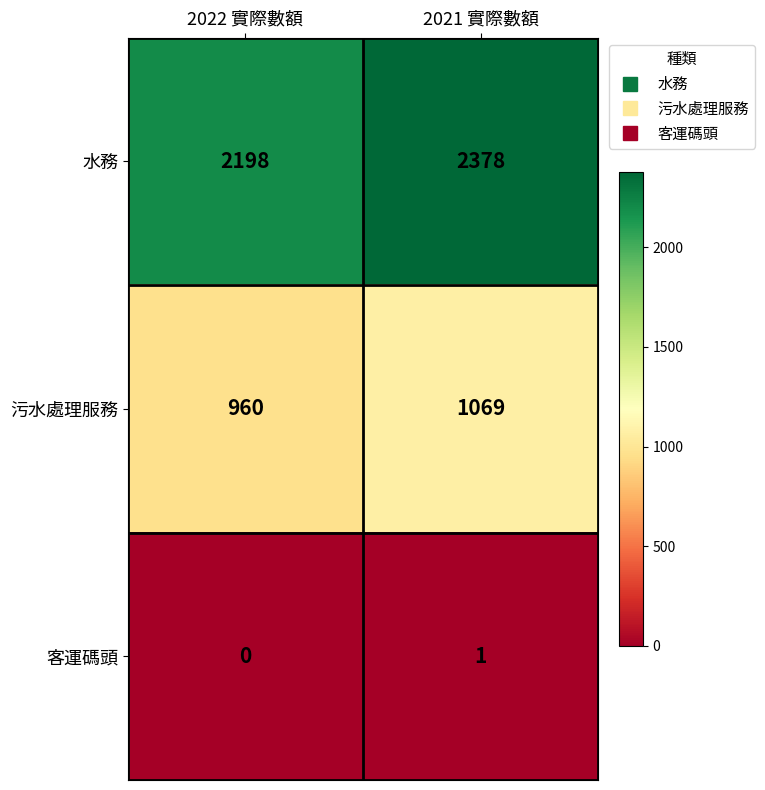

The value of 污水處理服務 at 2022 實際數額 is 1524. True or false?

False